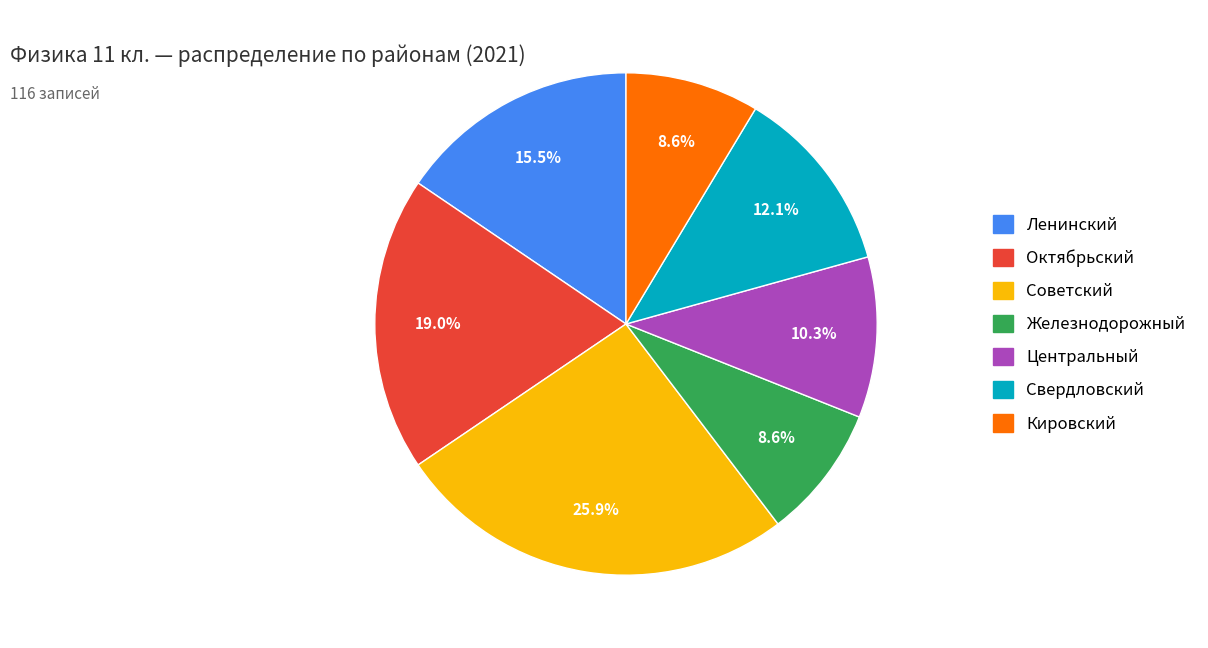

What percentage is the Свердловский slice, to the nearest percent?

12%